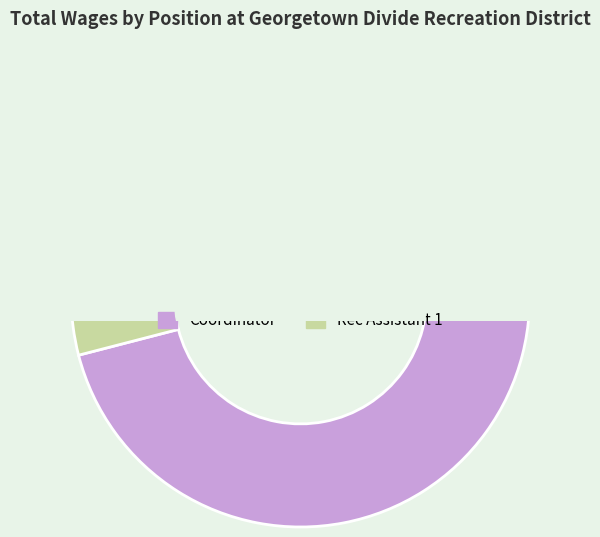

Is it true that Rec Assistant 1 is 4% of the pie?

True